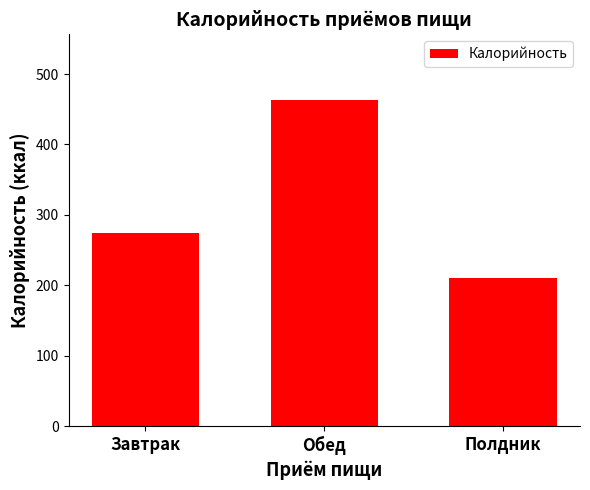

Approximately how many times larger is the value at Полдник compared to Завтрак?

0.8